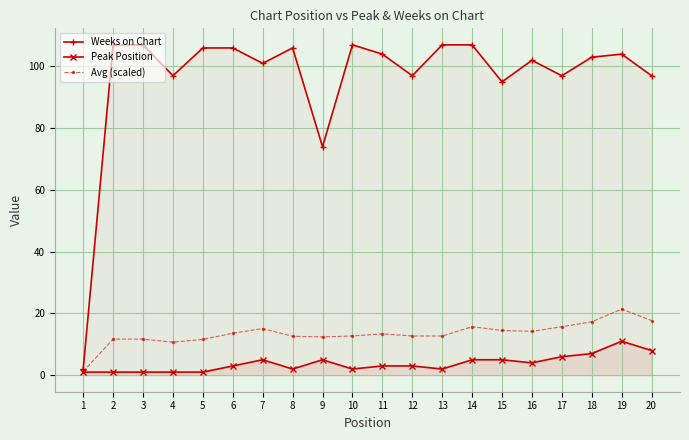

In Weeks on Chart, how many points are higher than both neighbors (excluding endpoints)?

4